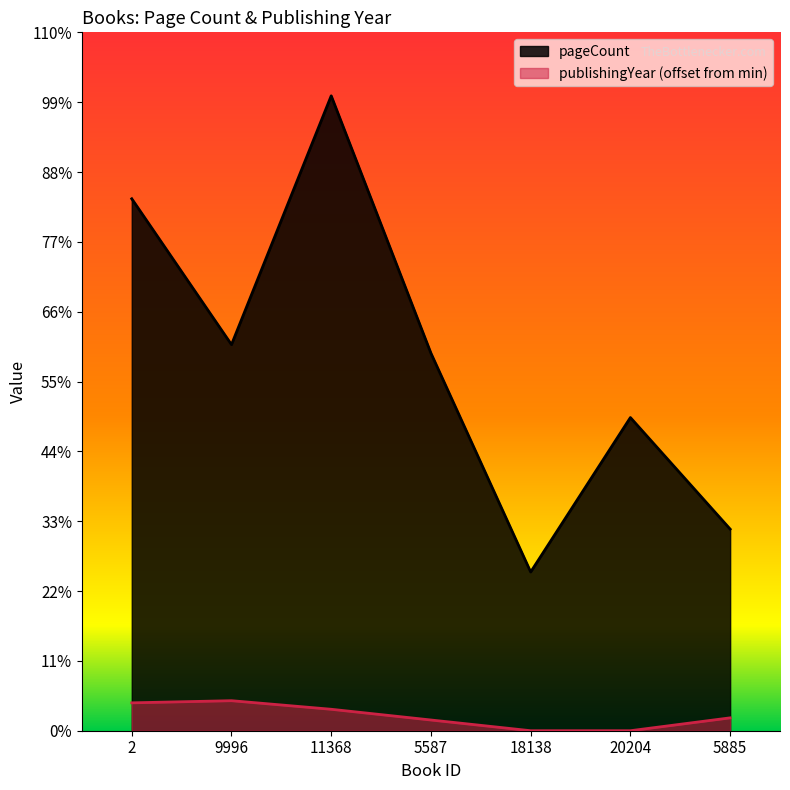

At which category is the sum across all series the highest?

11368